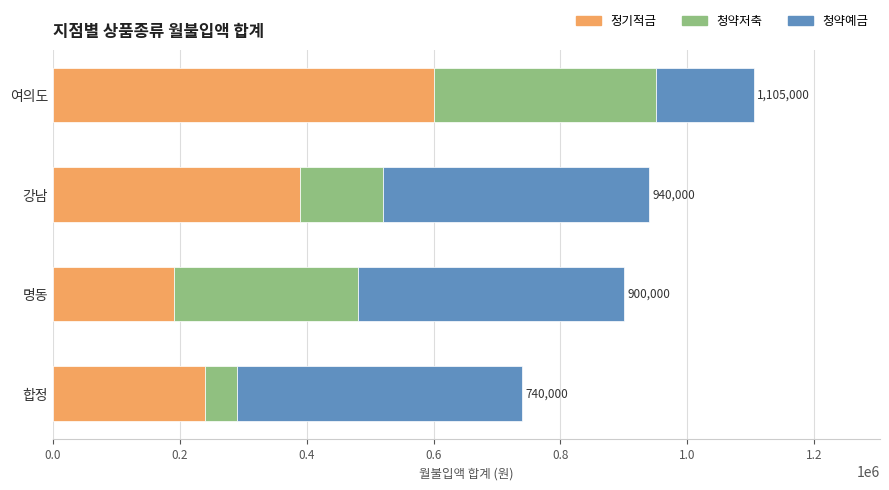

What is the total value across all series at 합정?

740000